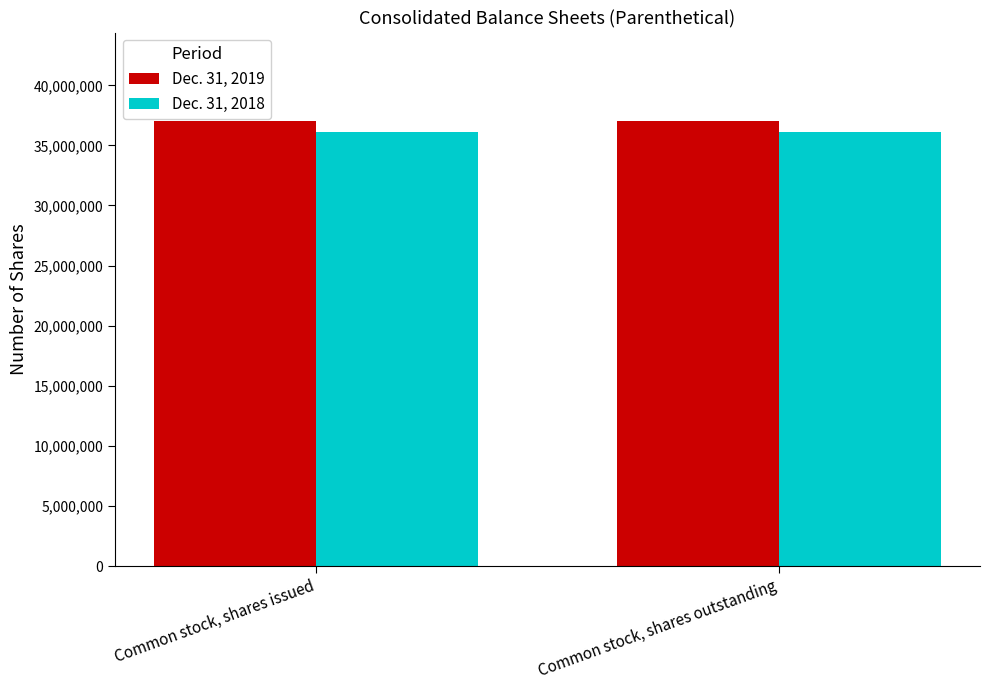

Reading left to right, extract all data points from this chart.

Dec. 31, 2019: 36992000	36992000
Dec. 31, 2018: 36120000	36120000